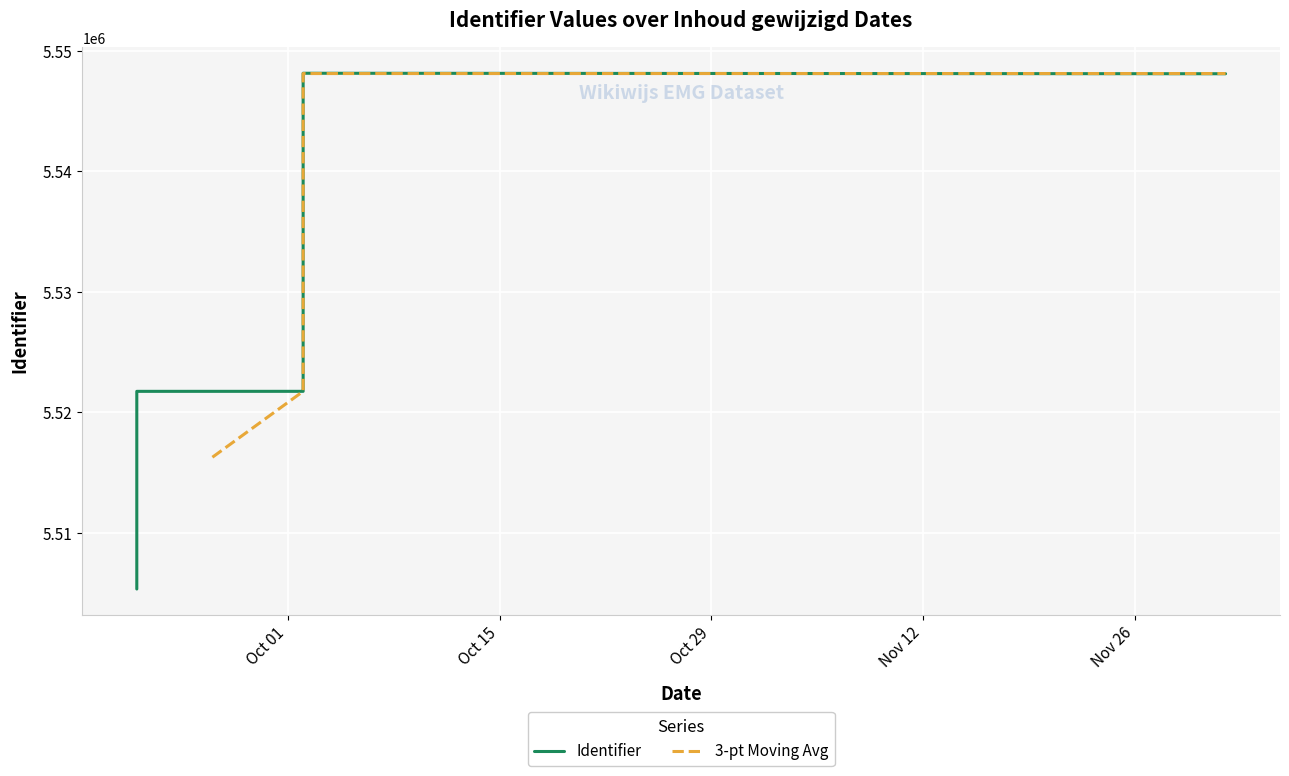

How many categories are shown in the chart?

17